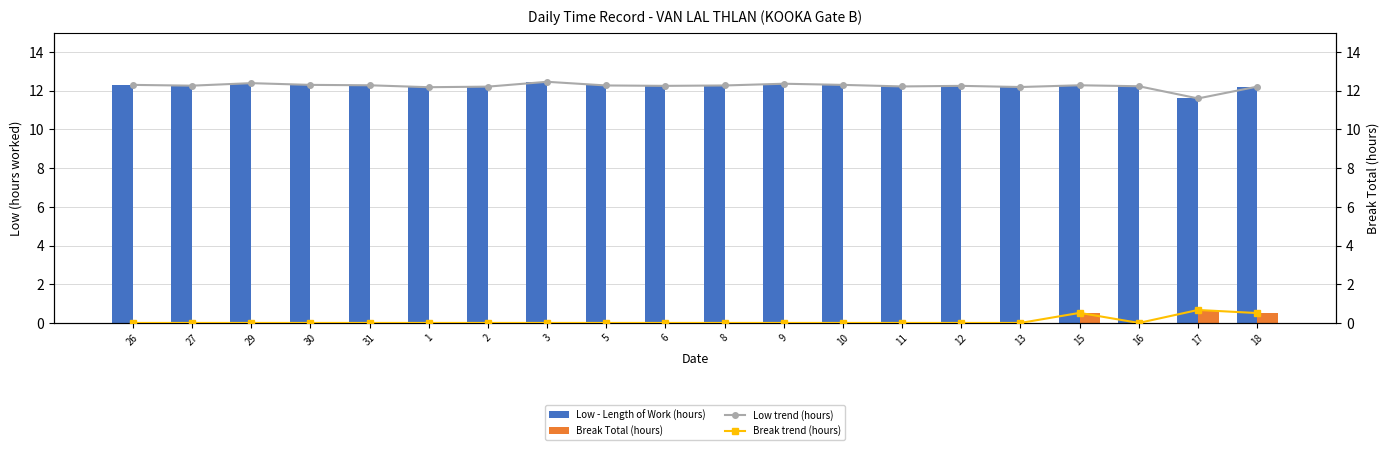

Reading left to right, transcribe all the data shown in this chart.

Low - Length of Work (hours): 12.3	12.3	12.4	12.3	12.3	12.2	12.2	12.5	12.3	12.2	12.3	12.4	12.3	12.2	12.2	12.2	12.3	12.2	11.6	12.2
Break Total (hours): 0.0	0.0	0.0	0.0	0.0	0.0	0.0	0.0	0.0	0.0	0.0	0.0	0.0	0.0	0.0	0.0	0.5	0.0	0.7	0.5
Low trend (hours): 12.3	12.3	12.4	12.3	12.3	12.2	12.2	12.5	12.3	12.2	12.3	12.4	12.3	12.2	12.2	12.2	12.3	12.2	11.6	12.2
Break trend (hours): 0.0	0.0	0.0	0.0	0.0	0.0	0.0	0.0	0.0	0.0	0.0	0.0	0.0	0.0	0.0	0.0	0.5	0.0	0.7	0.5